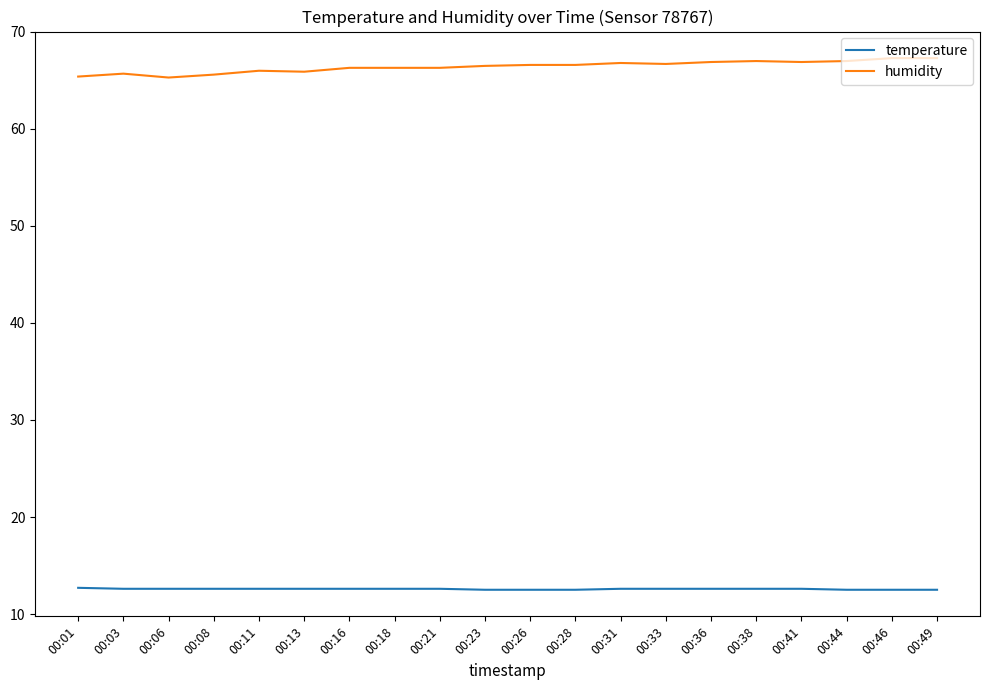

What is the total value across all series at 00:41?

79.5